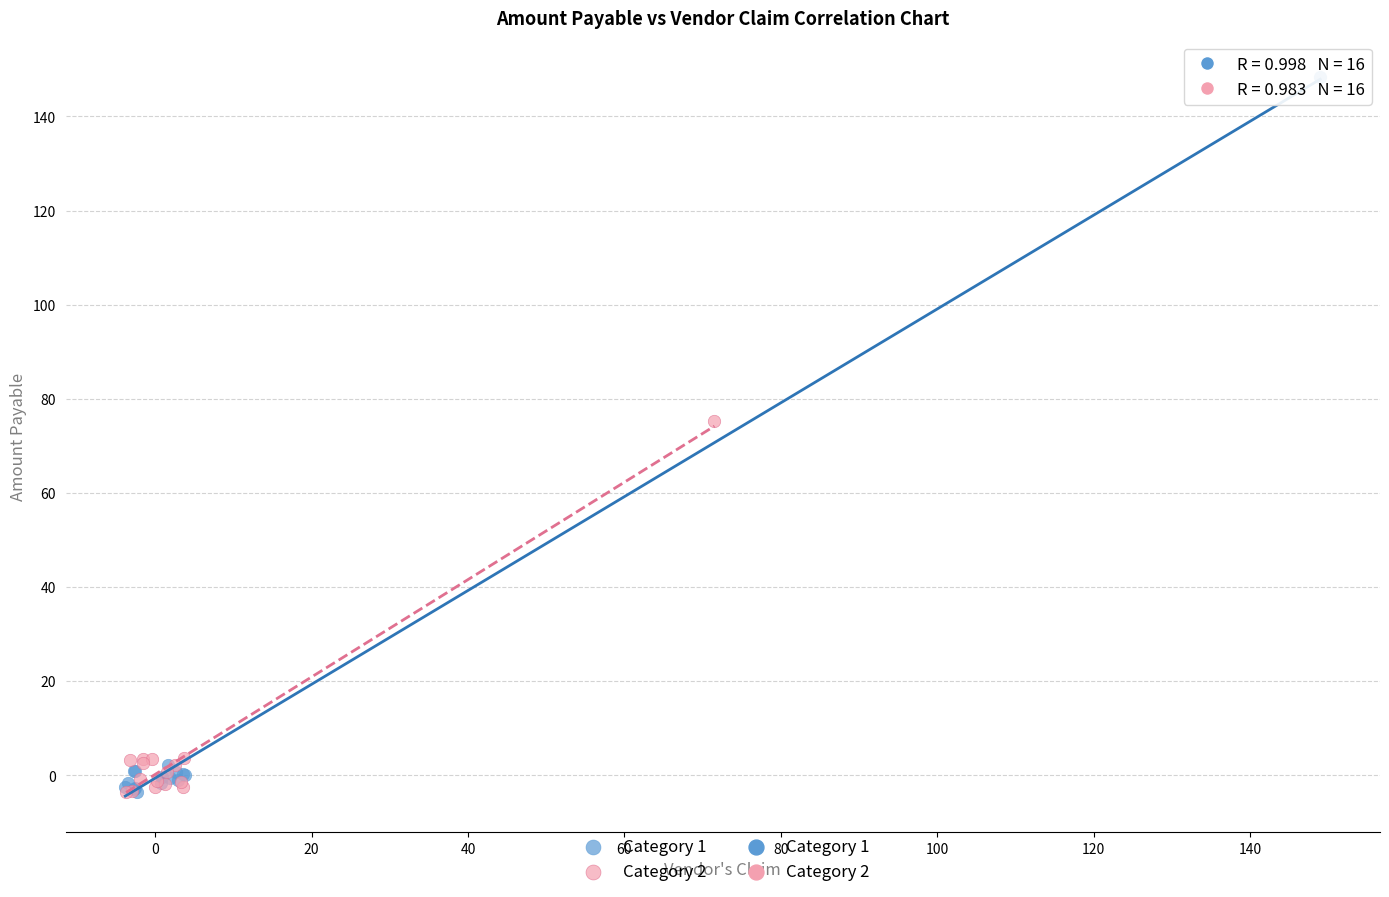

Which series has the widest spread of Y values?

Category 1